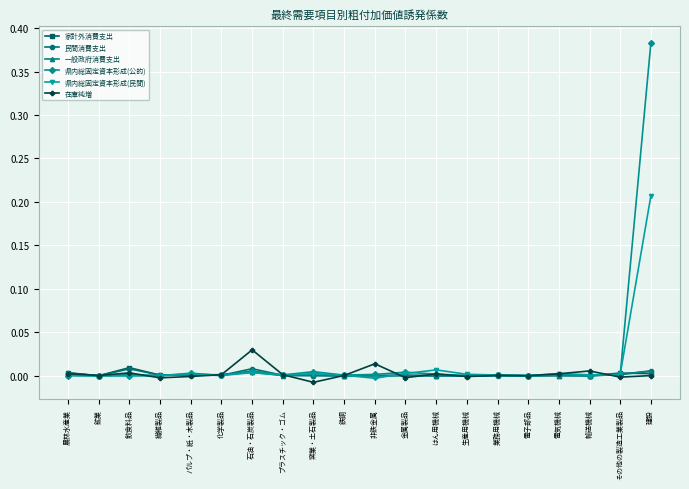

Which series changed the most between 輸送機械 and 建設?

県内総固定資本形成(公的)